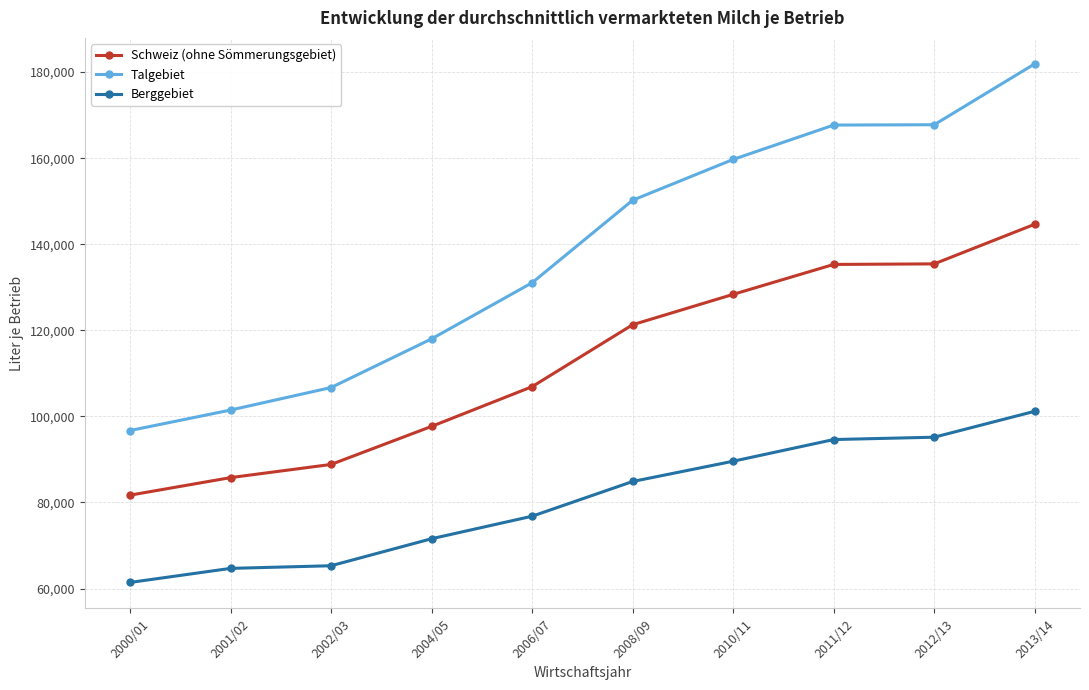

At how many categories does at least one series exceed 115111?

7